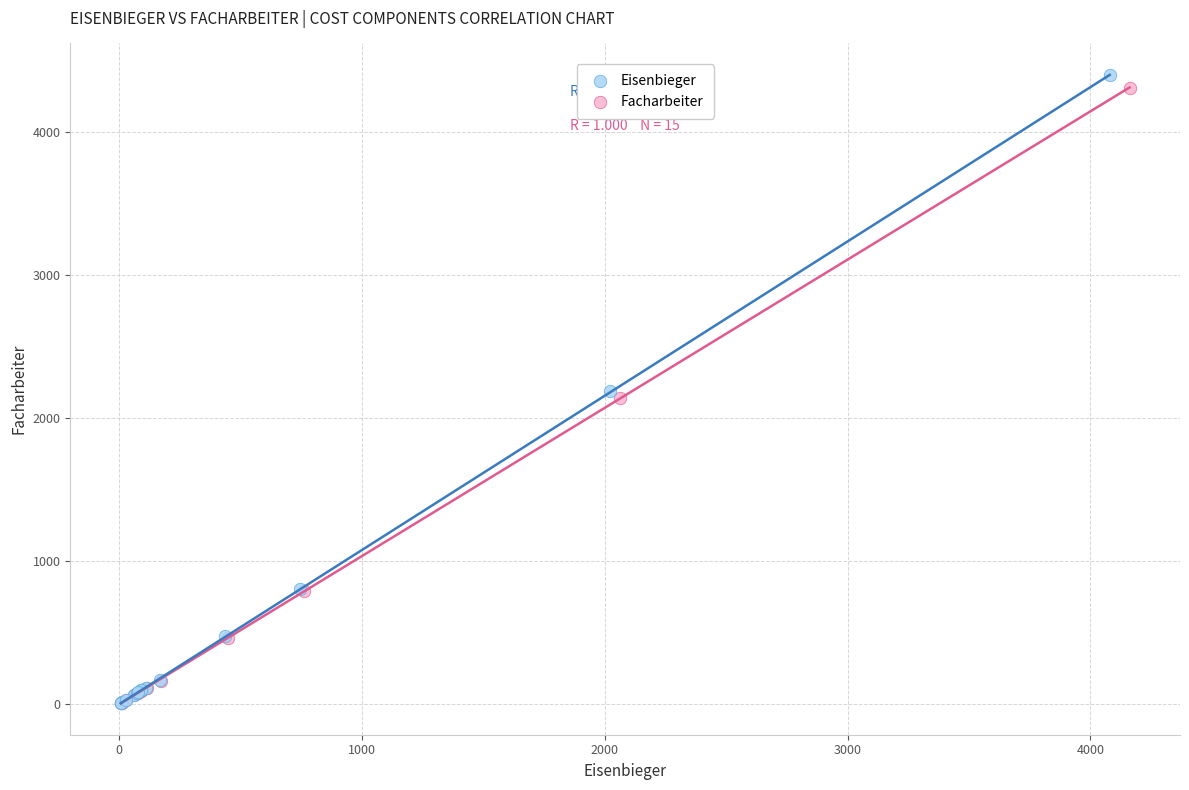

Which series has the widest spread of Y values?

Eisenbieger